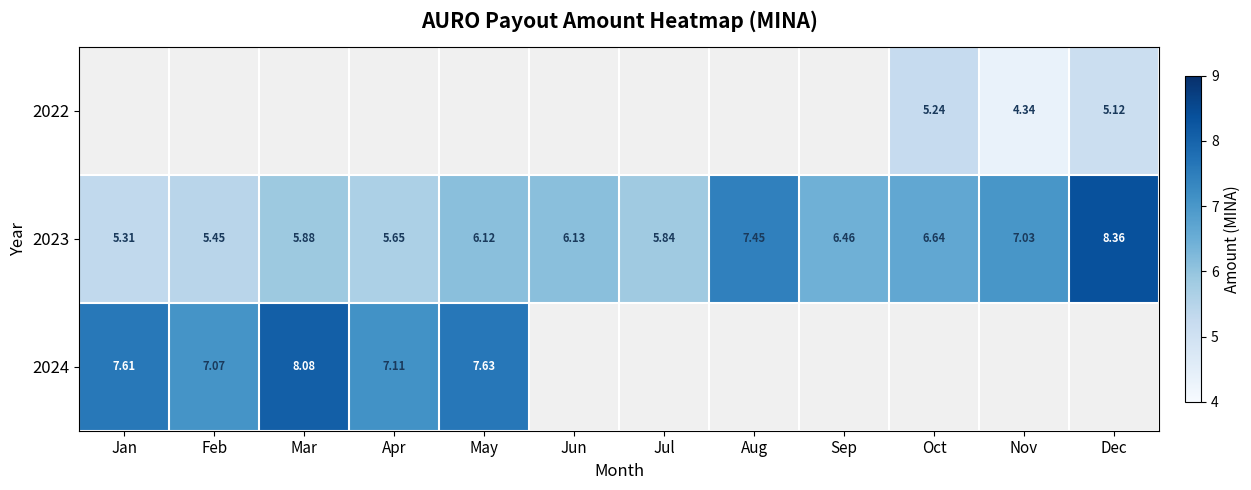

What is the greatest value displayed?

8.4